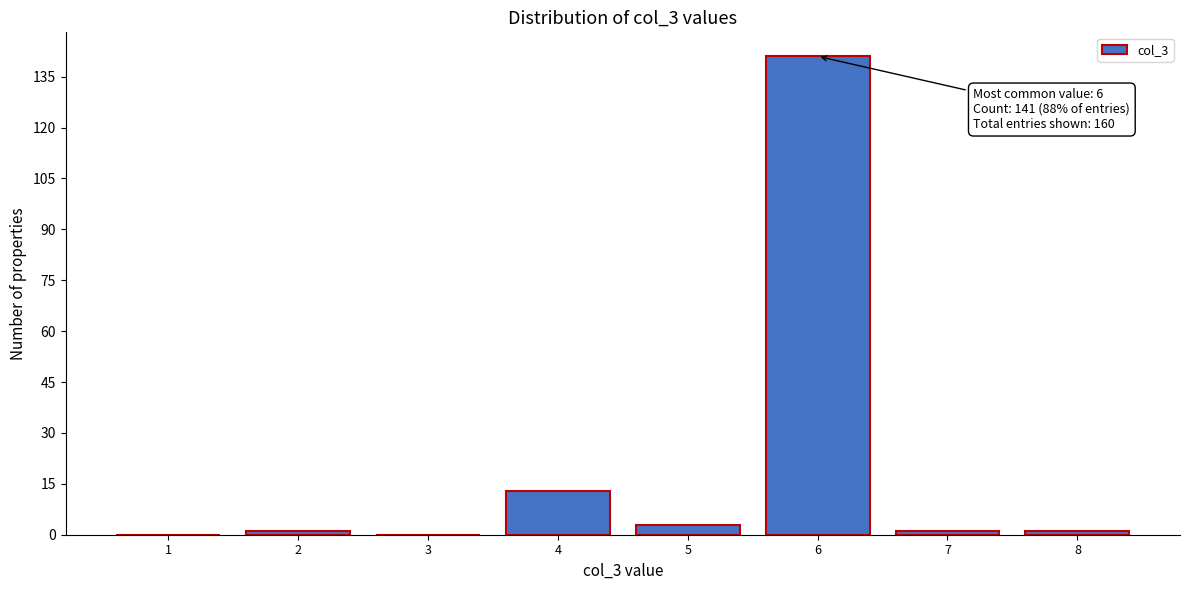

Reading left to right, extract all data points from this chart.

1=0	2=1	3=0	4=13	5=3	6=141	7=1	8=1